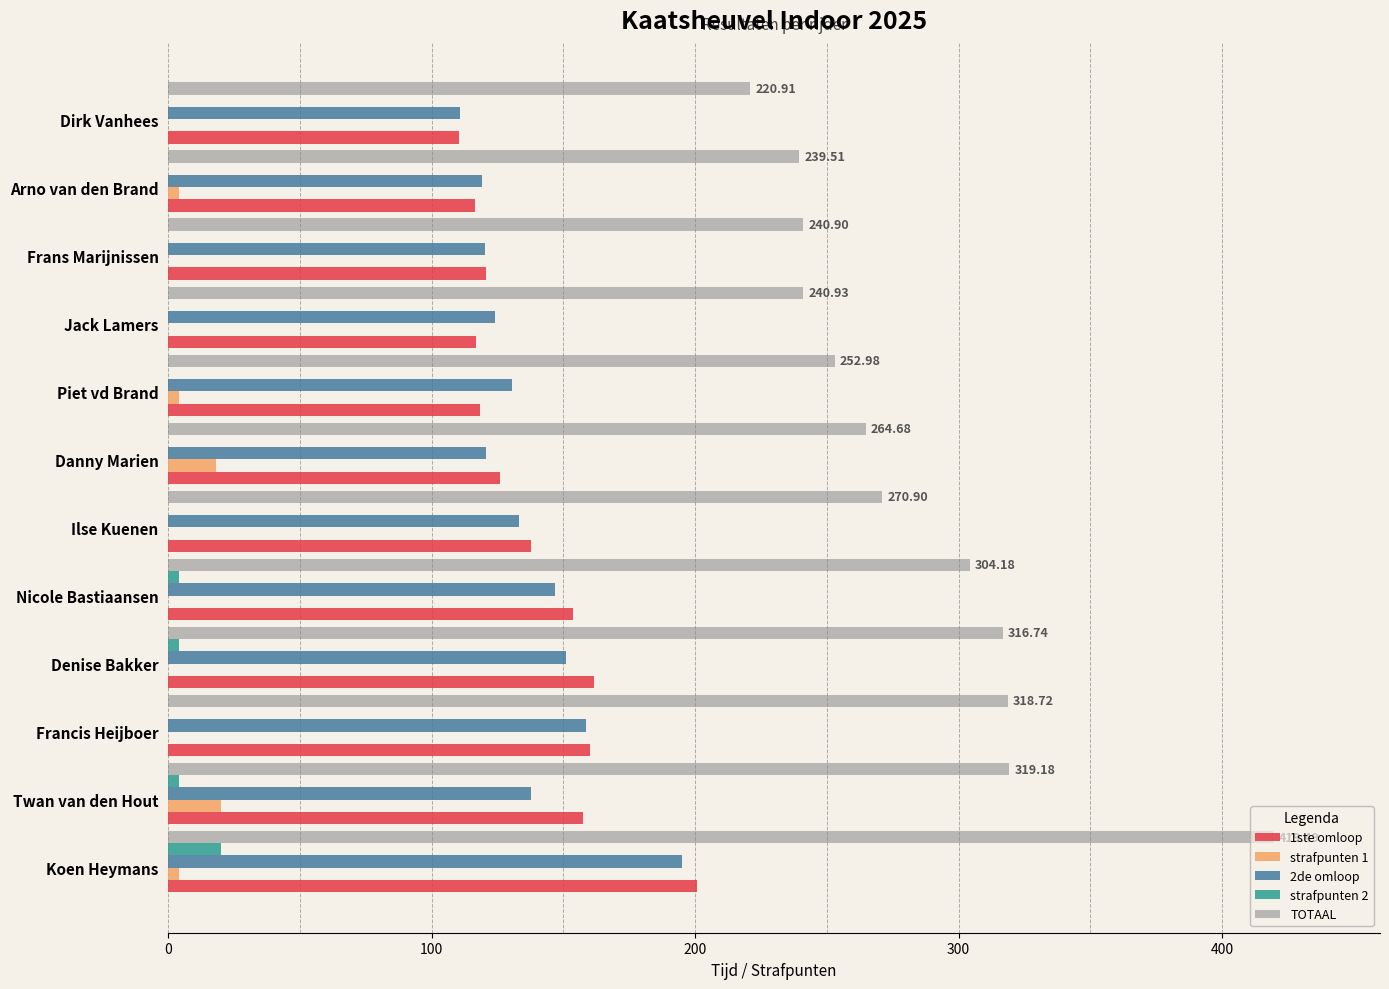

Which category has the highest value in the strafpunten 2 series?

Koen Heymans